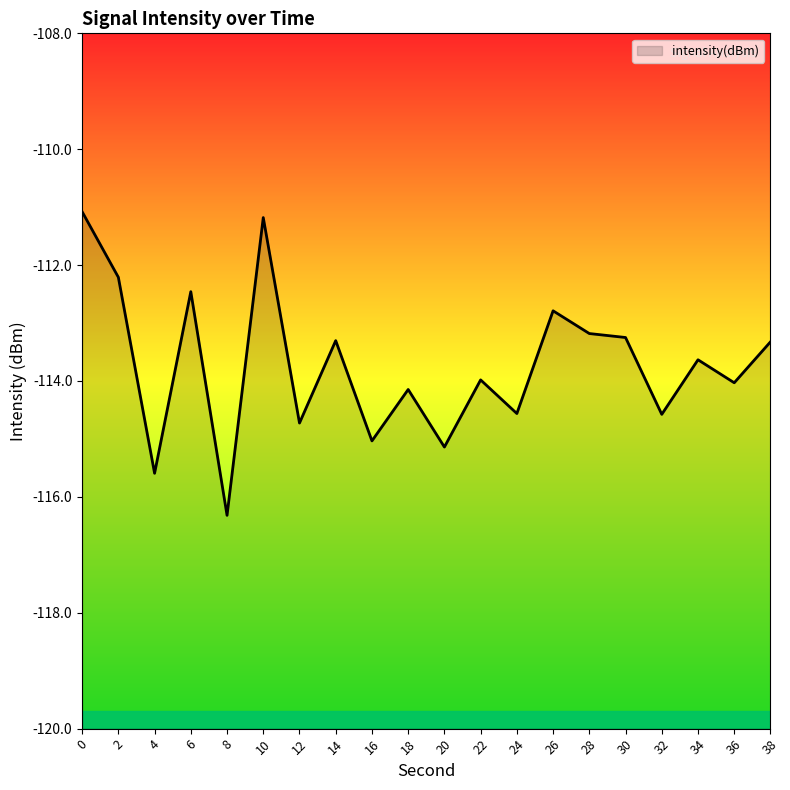

The chart shows a value of -56.7 at 10. True or false?

False